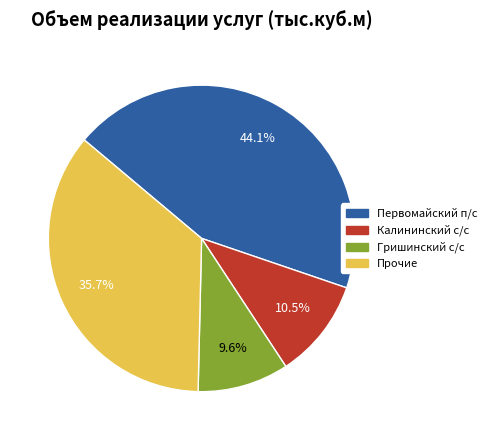

What percentage is NOT represented by Калининский с/с?

89.5%